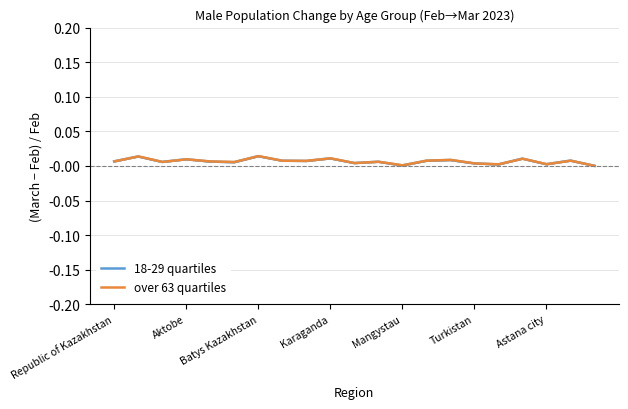

How many distinct data groups are displayed?

2